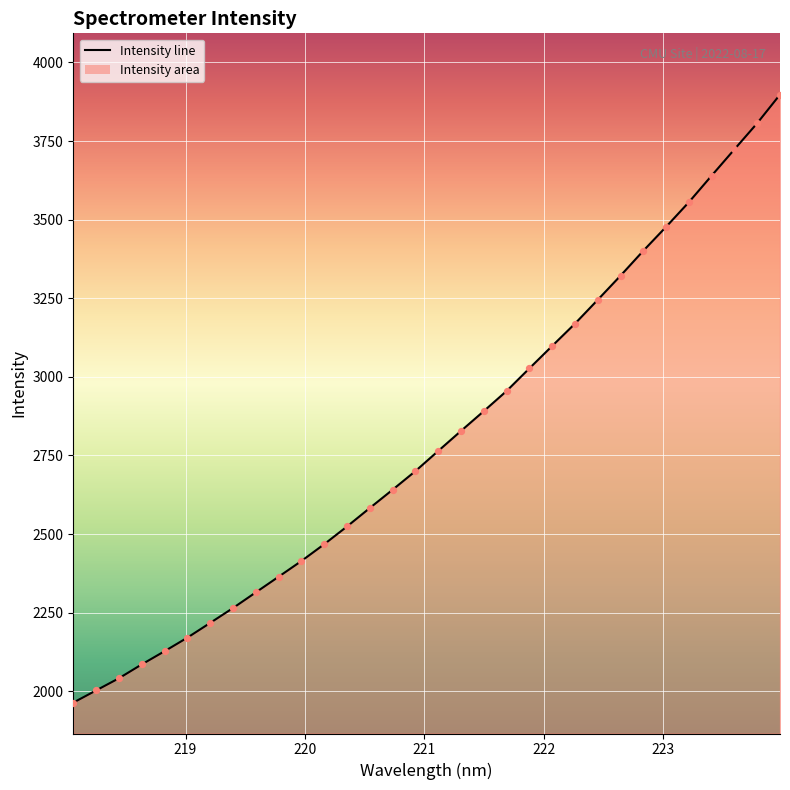

What is the difference between the maximum and minimum values?

1934.2